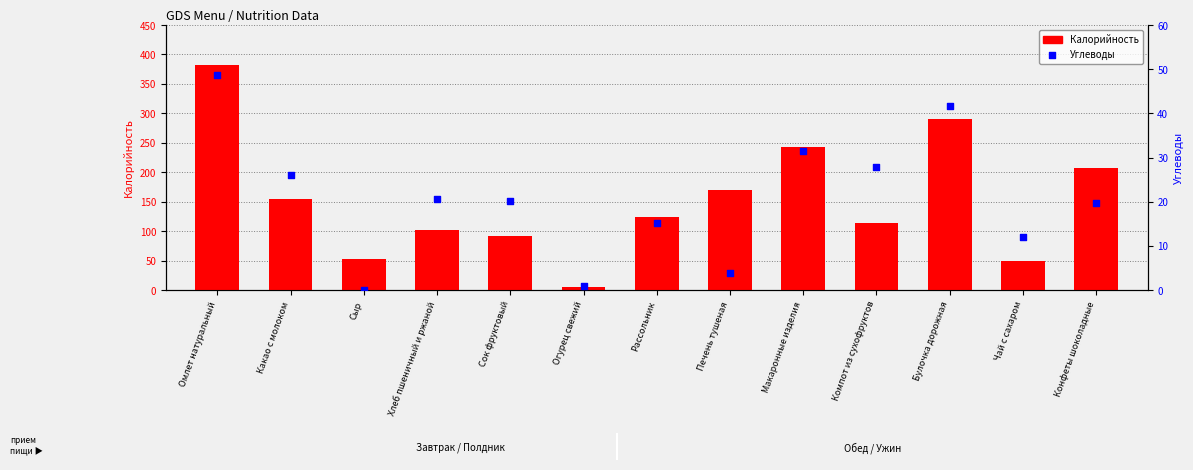

Which series contains the lowest Y value?

Углеводы